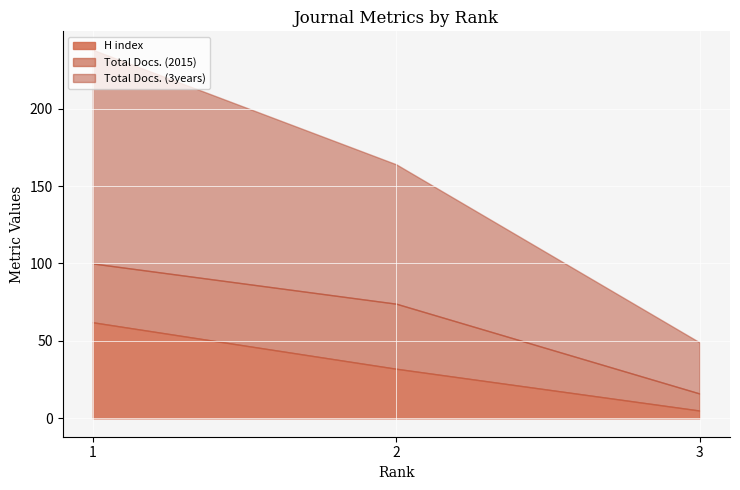

Reading left to right, extract all data points from this chart.

H index: 62	32	5
Total Docs. (2015): 38	42	11
Total Docs. (3years): 138	90	33